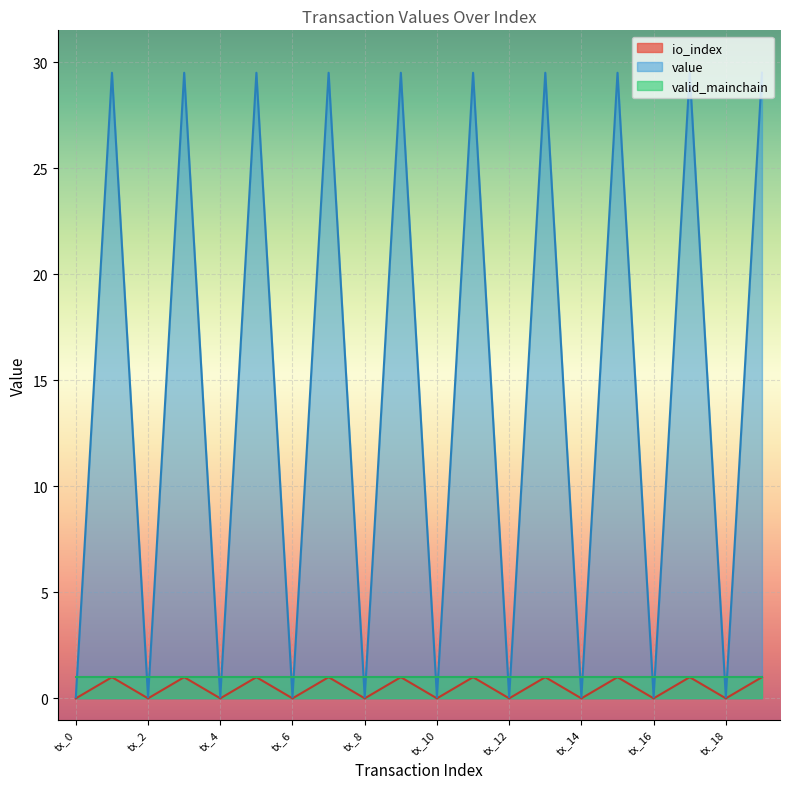

True or false: value has a value of 0.1 at tx_4.

True